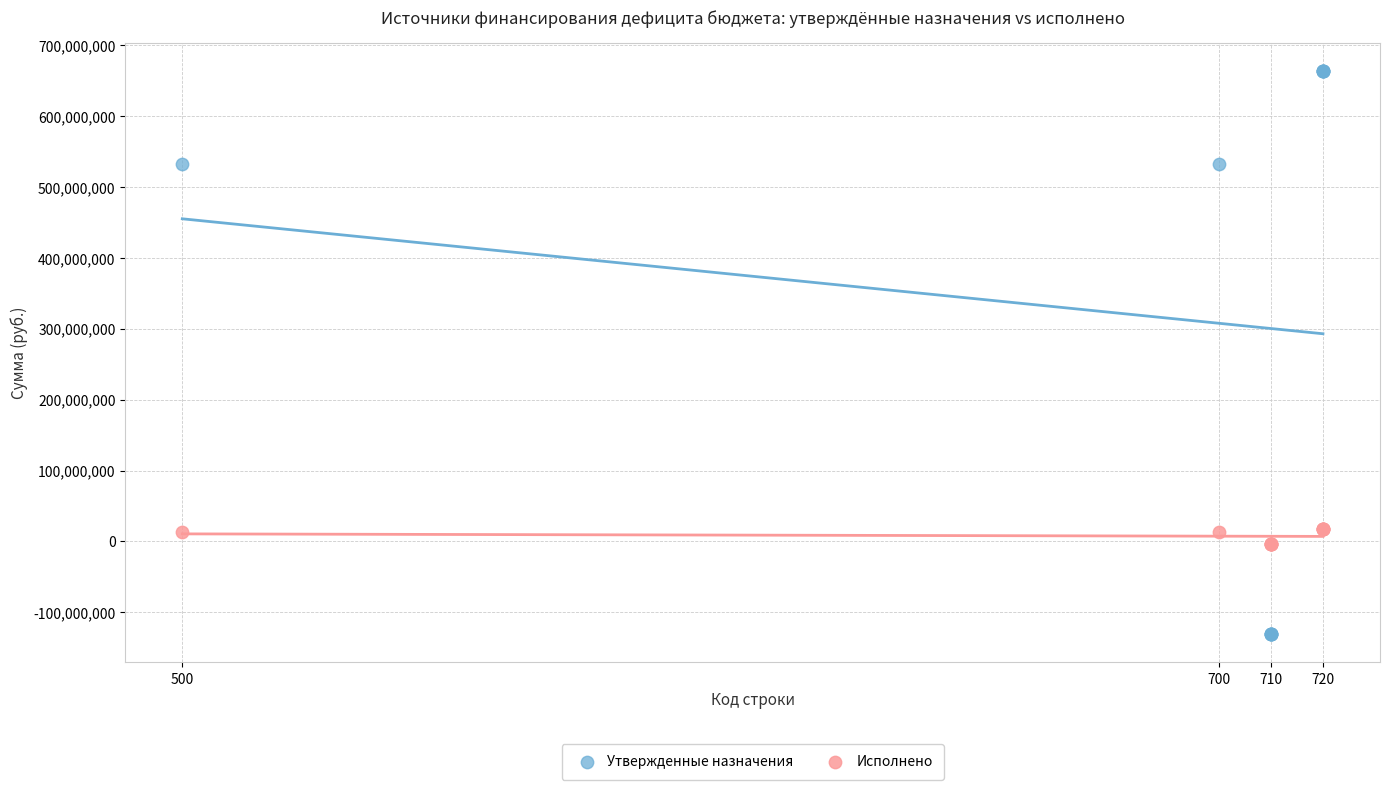

What is the X range (max minus min) for the scatter plot?

220.0